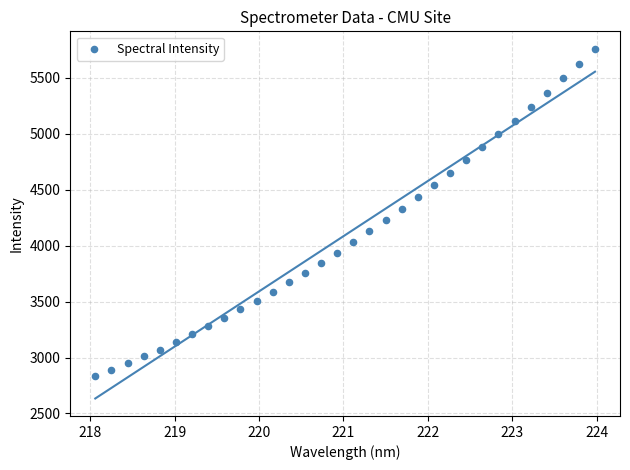

What is the range of Y values (max minus min)?

2928.2